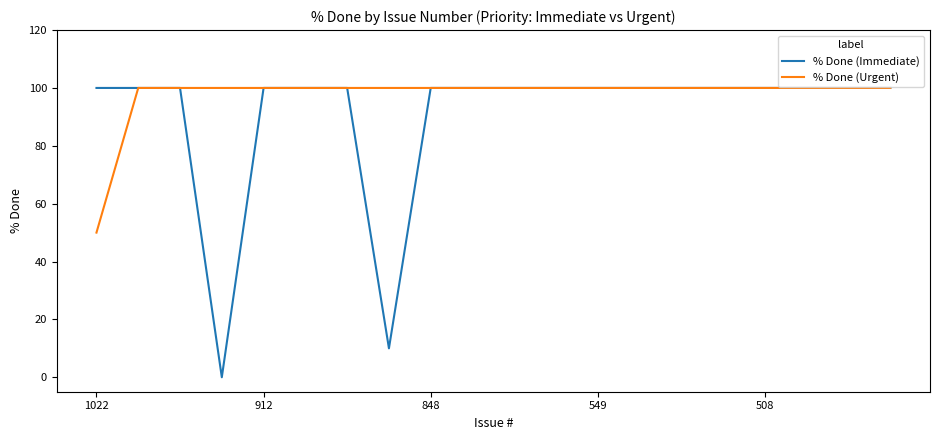

Which series has the largest total across all categories?

% Done (Urgent)